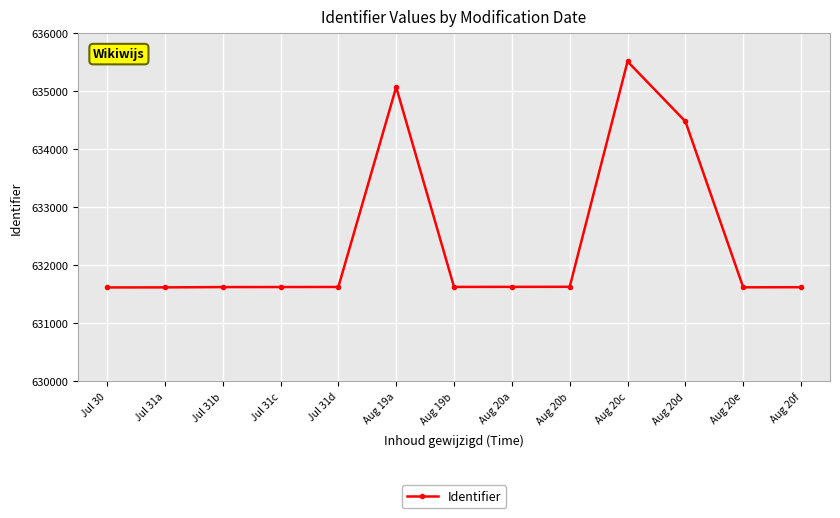

What is the difference between the second highest and minimum values?

3453